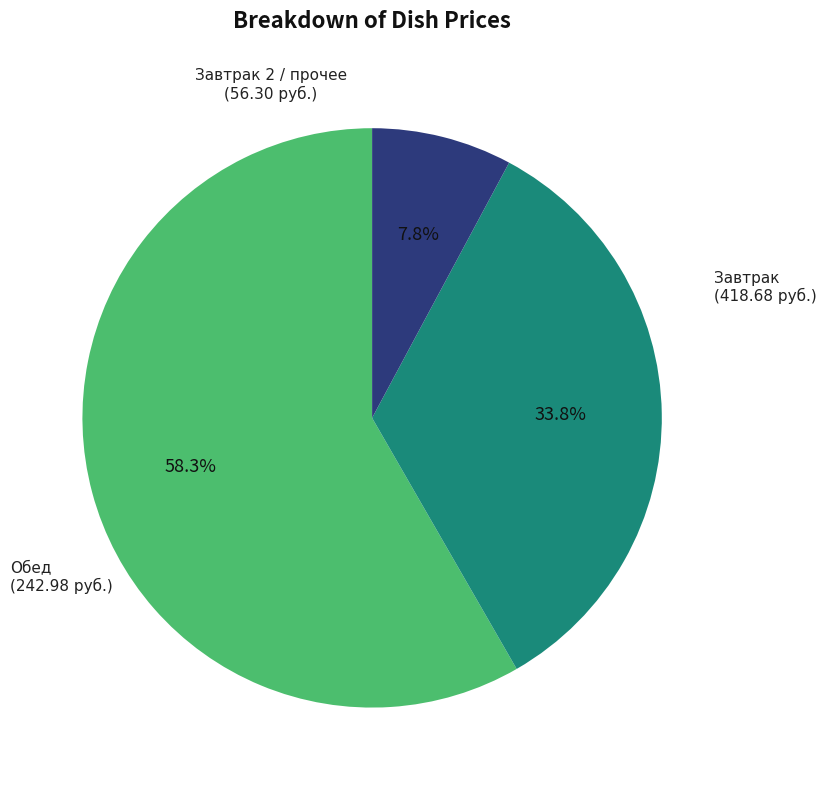

Which category has the biggest portion of the pie?

Завтрак